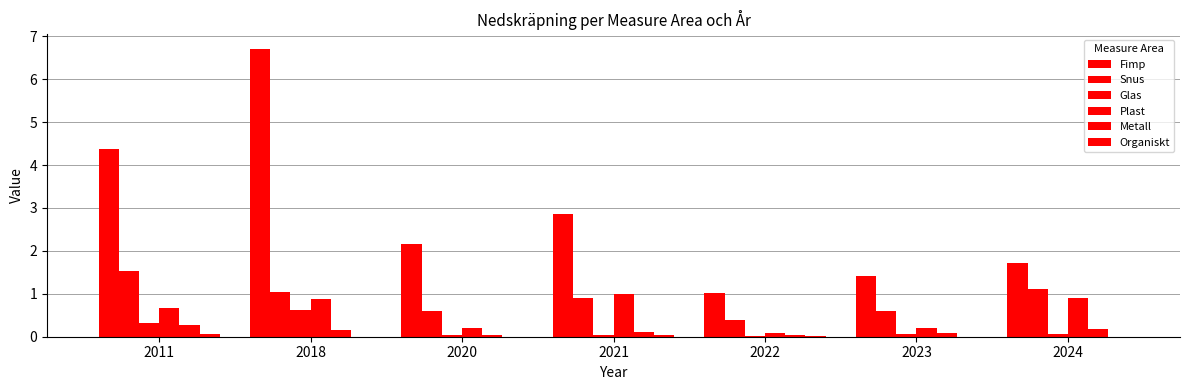

Are the bars horizontal?

No